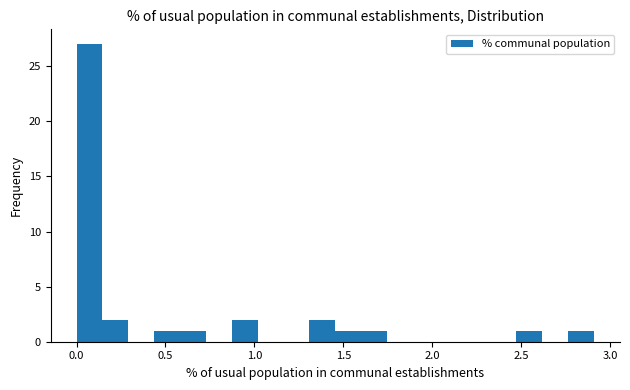

Around what value on the x-axis is the tallest bar? Give the approximate position of its centre, as read against the axis.

0.05